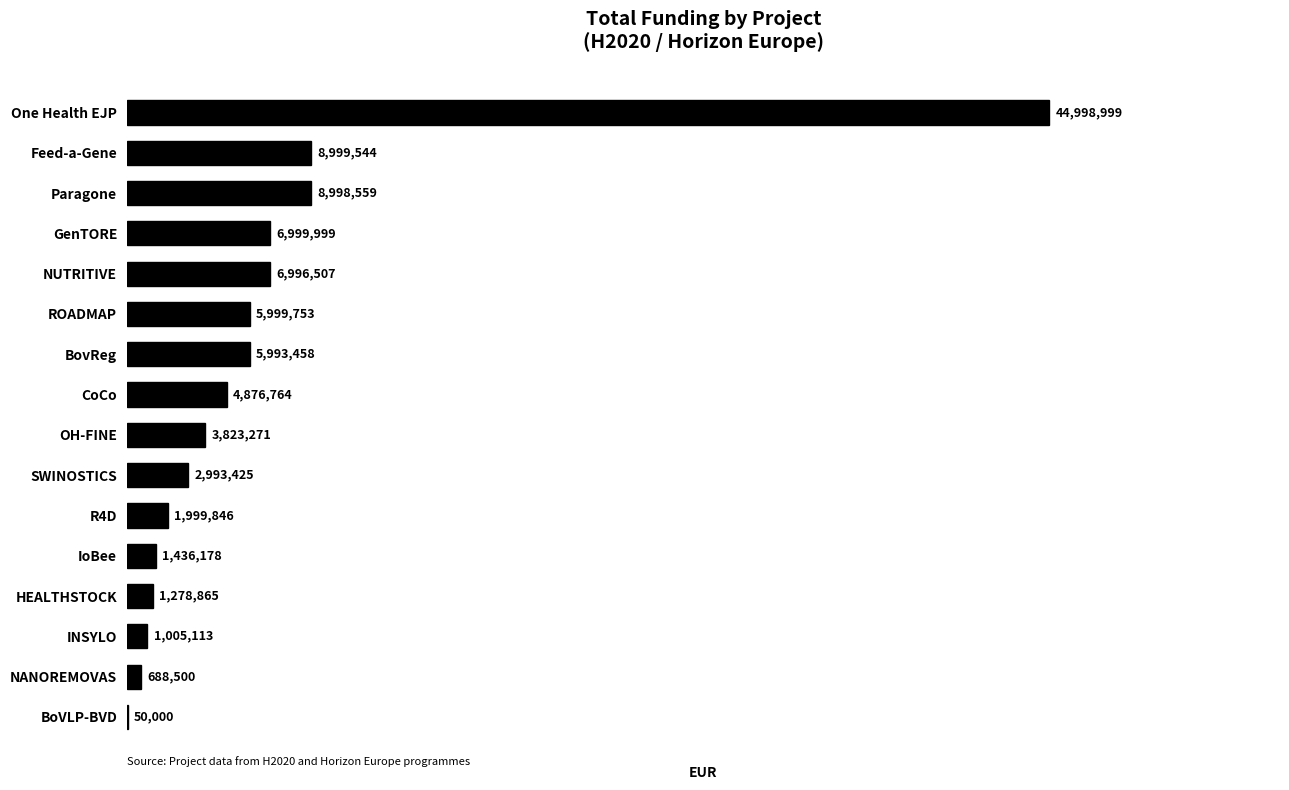

Between NUTRITIVE and One Health EJP, which is larger?

One Health EJP